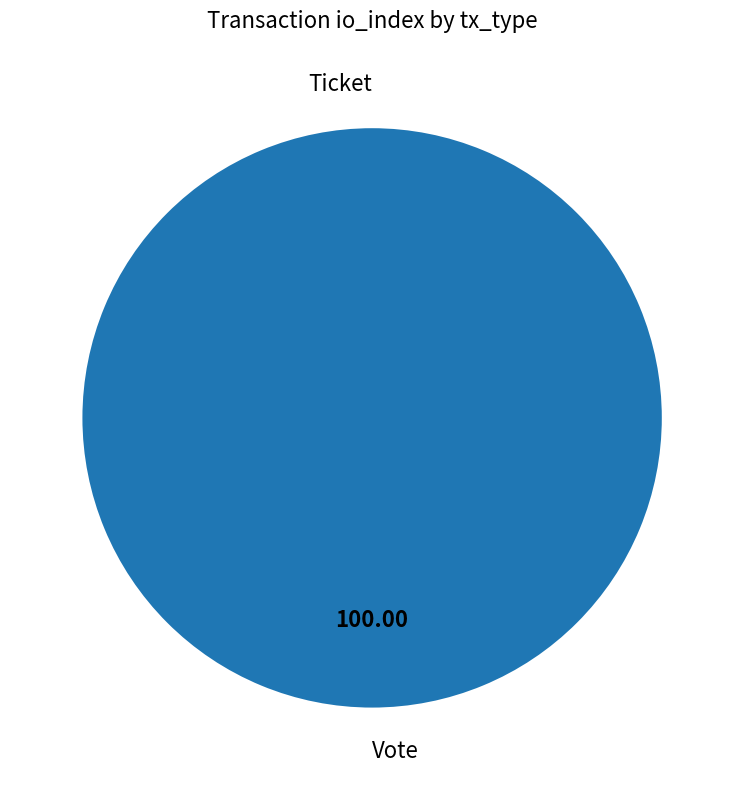

Does Vote account for over 50% of the chart?

Yes